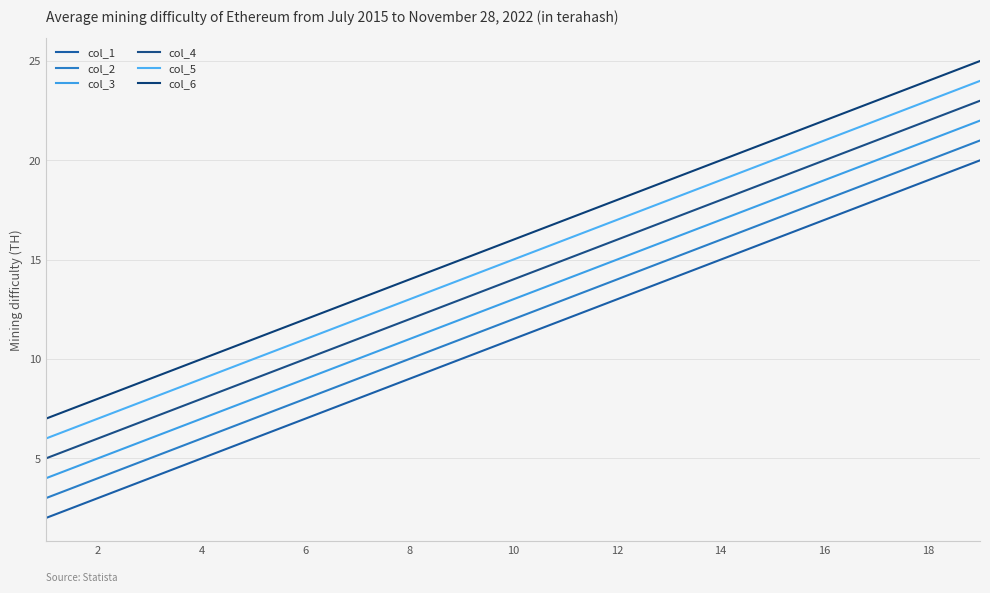

Rank the series by their average value, from lowest to highest.

col_1, col_2, col_3, col_4, col_5, col_6